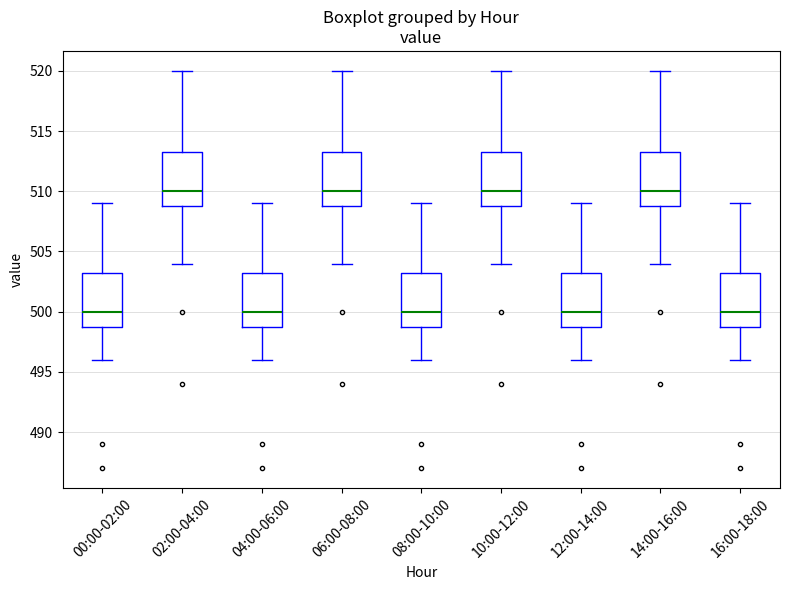

Reading left to right, transcribe this box plot: for each box, give where its median line is, the range the box spans, and where its two whiskers end, as read against the y-axis. The values are not printed on the chart, so give them approximately, as read against the axis.

00:00-02:00: median 500.0, box 499.0 to 503.5, whiskers 496.0 to 509.0
02:00-04:00: median 510.0, box 509.0 to 513.5, whiskers 504.0 to 520.0
04:00-06:00: median 500.0, box 499.0 to 503.5, whiskers 496.0 to 509.0
06:00-08:00: median 510.0, box 509.0 to 513.5, whiskers 504.0 to 520.0
08:00-10:00: median 500.0, box 499.0 to 503.5, whiskers 496.0 to 509.0
10:00-12:00: median 510.0, box 509.0 to 513.5, whiskers 504.0 to 520.0
12:00-14:00: median 500.0, box 499.0 to 503.5, whiskers 496.0 to 509.0
14:00-16:00: median 510.0, box 509.0 to 513.5, whiskers 504.0 to 520.0
16:00-18:00: median 500.0, box 499.0 to 503.5, whiskers 496.0 to 509.0